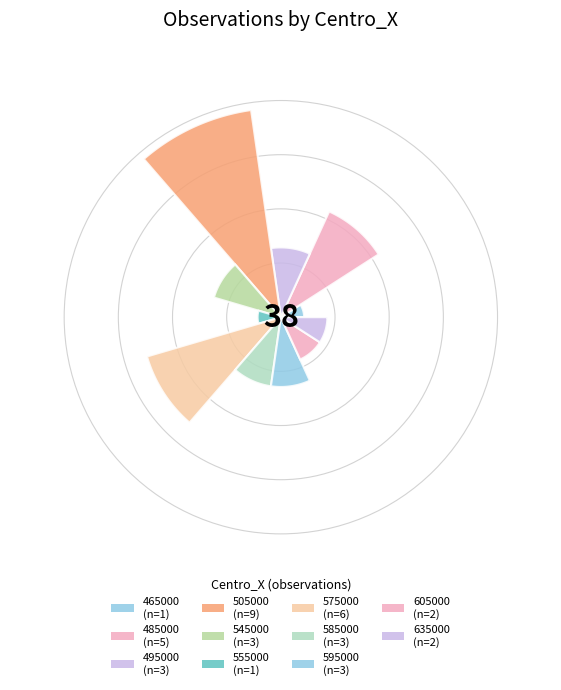

What percentage is the 555000 slice, to the nearest percent?

3%